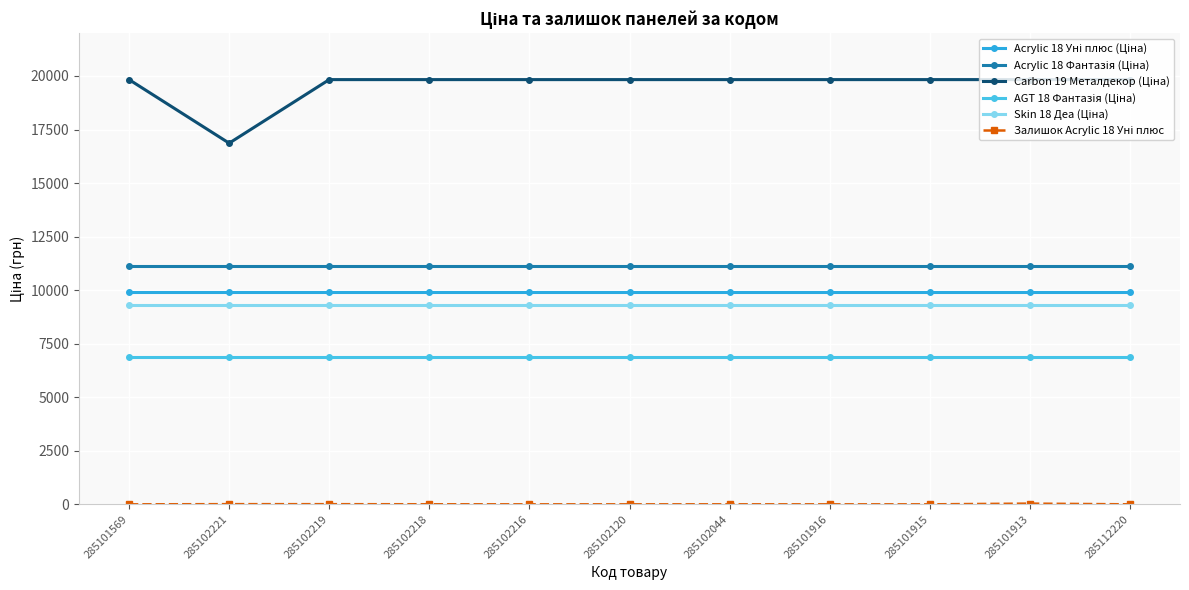

At how many categories does at least one series exceed 5061?

11